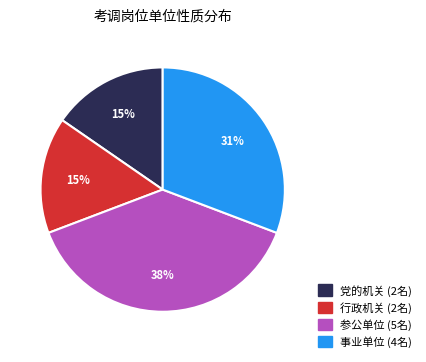

Is there any slice that represents more than half of the pie?

No